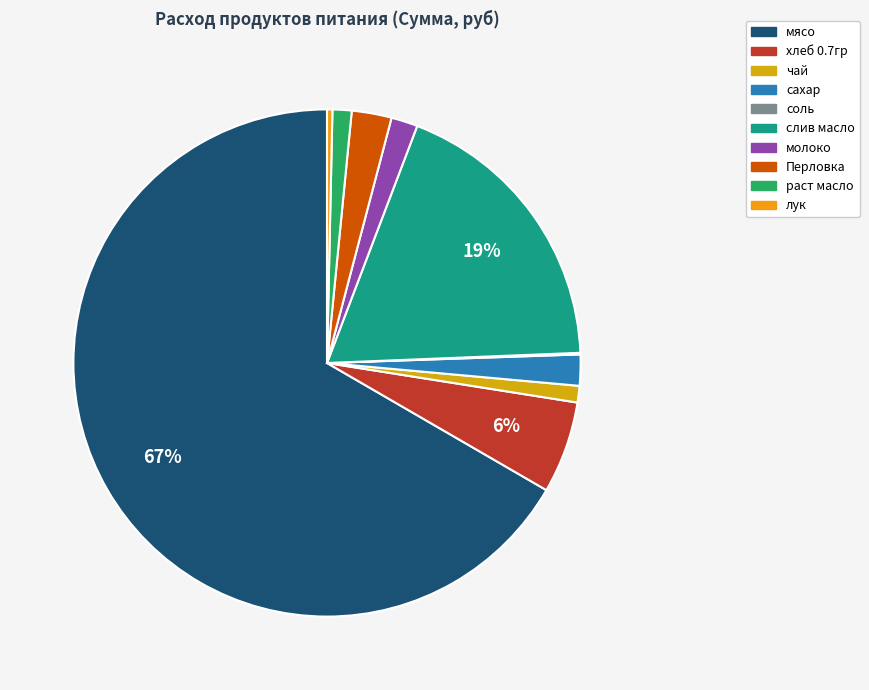

Does мясо account for over 50% of the chart?

Yes